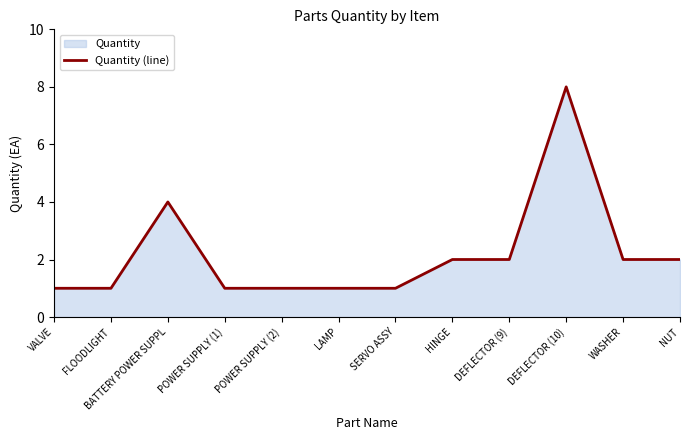

What position from the right is DEFLECTOR (9)?

4